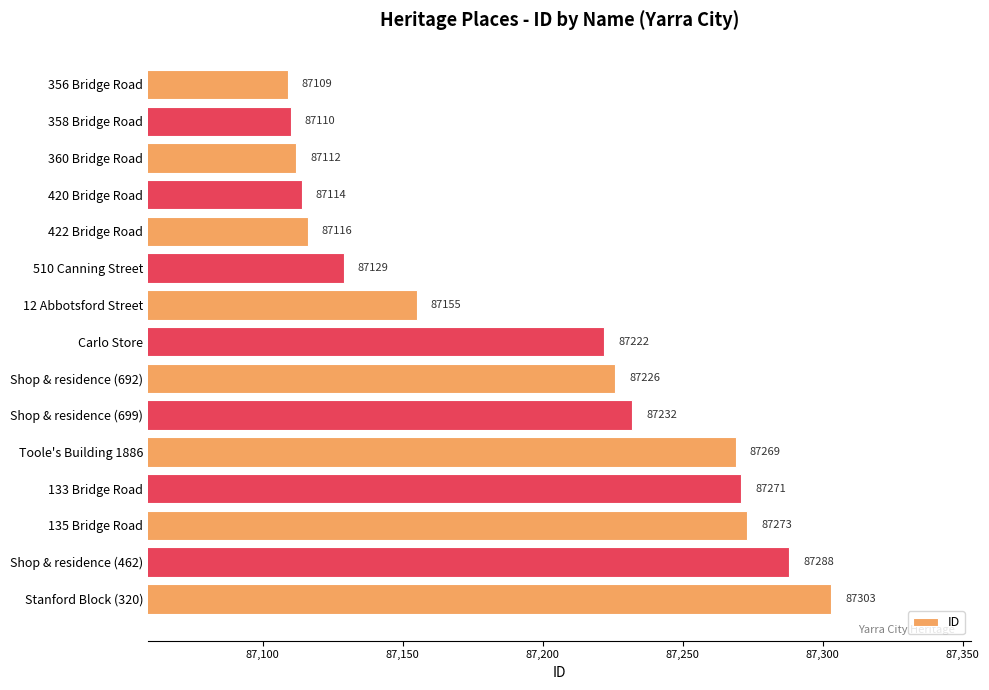

How many bars are there in total?

15